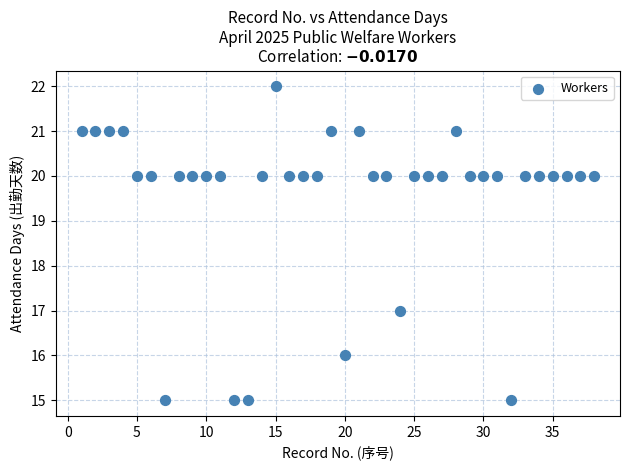

What is the range of Y values (max minus min)?

7